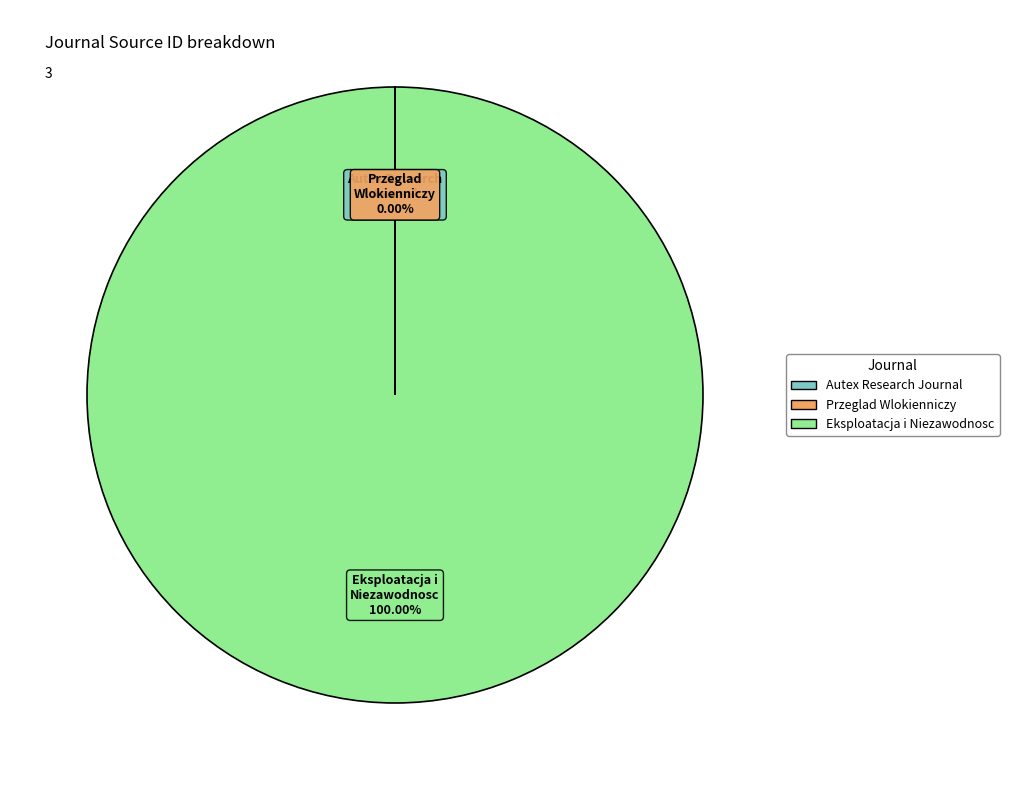

Is there a majority slice in this chart?

Yes